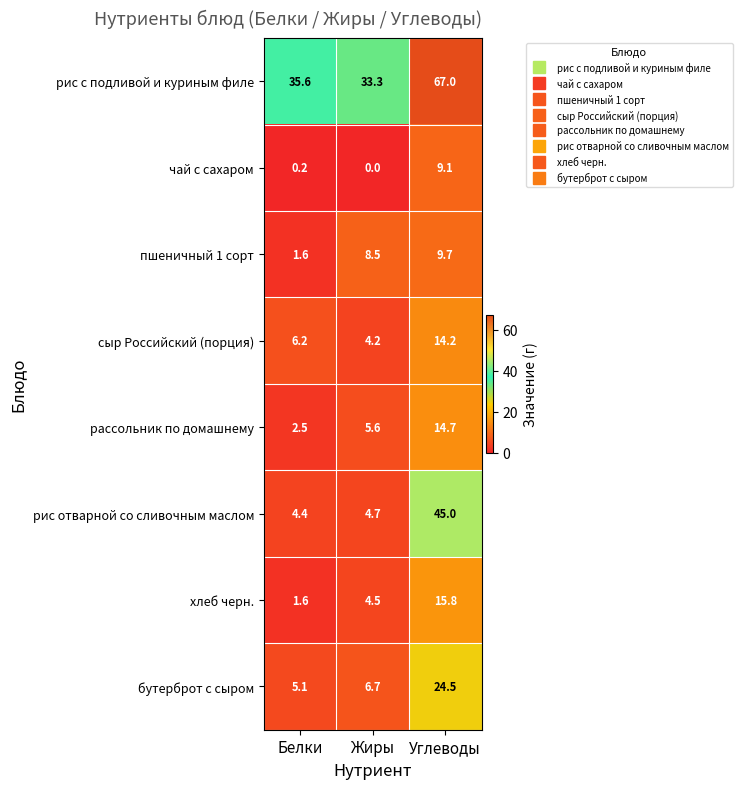

What is the total value across all series at Углеводы?

200.0